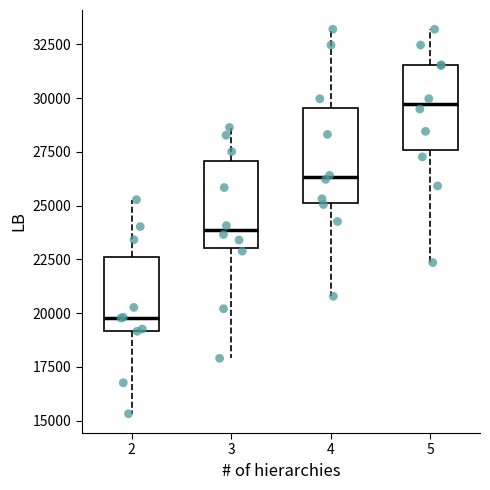

Reading left to right, read every box against the y-axis: the position of its median line, the range the box covers, and the ends of its whiskers. The values are not printed on the chart, so give them approximately, as read against the axis.

2: median 20000, box 19000 to 22500, whiskers 15500 to 25500
3: median 24000, box 23000 to 27000, whiskers 18000 to 28500
4: median 26500, box 25000 to 29500, whiskers 21000 to 33000
5: median 29500, box 27500 to 31500, whiskers 22500 to 33000